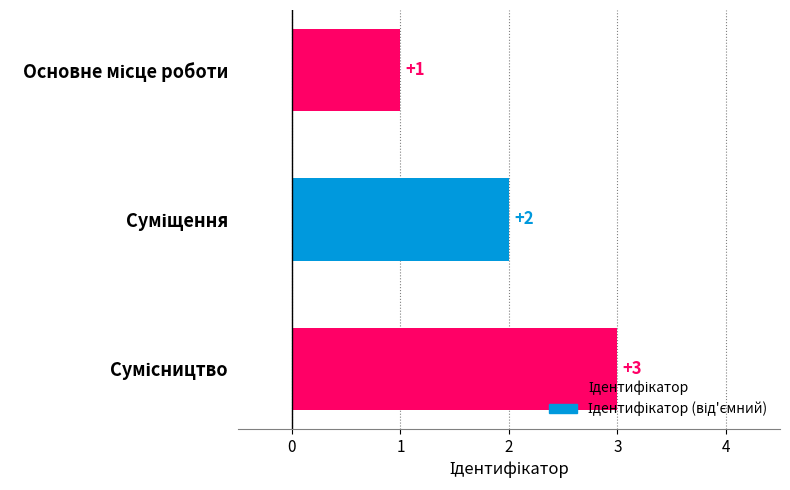

What is the value of the 3rd bar from the top?

3